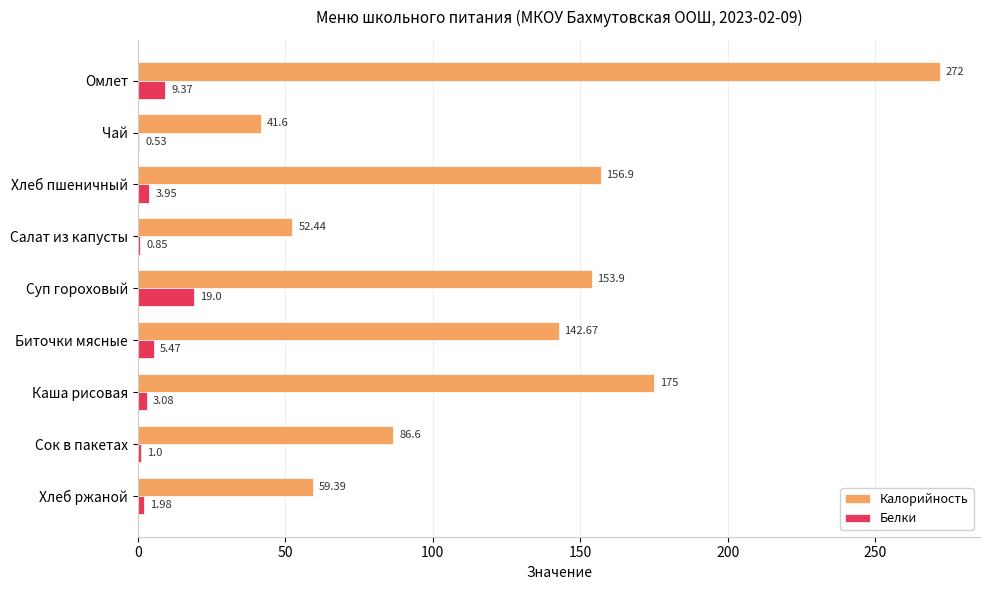

What is the sum of all Белки values?

45.2